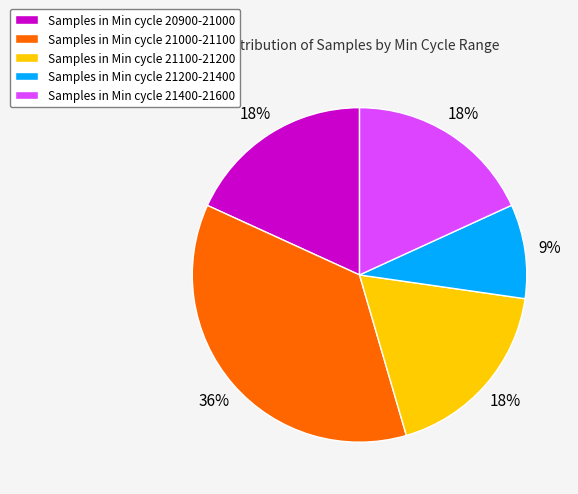

Is there a majority slice in this chart?

No